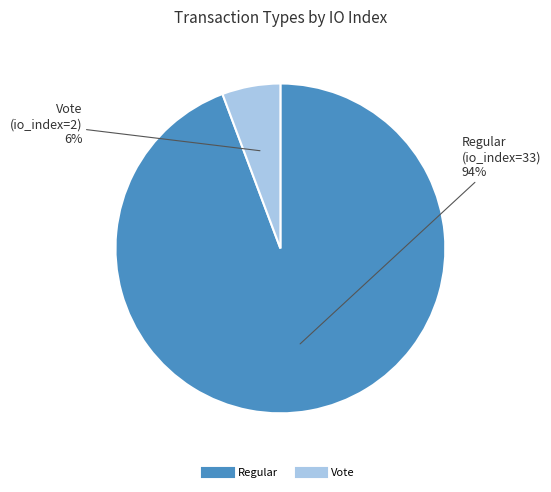

What is the smallest slice in the pie chart?

Vote (io_index=2)